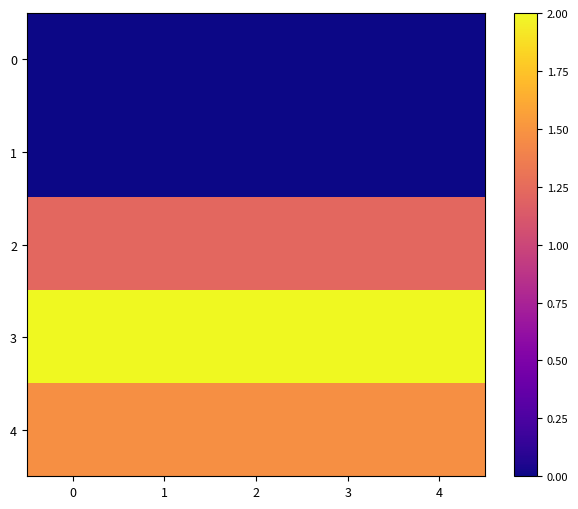

Which series has the largest total across all categories?

3